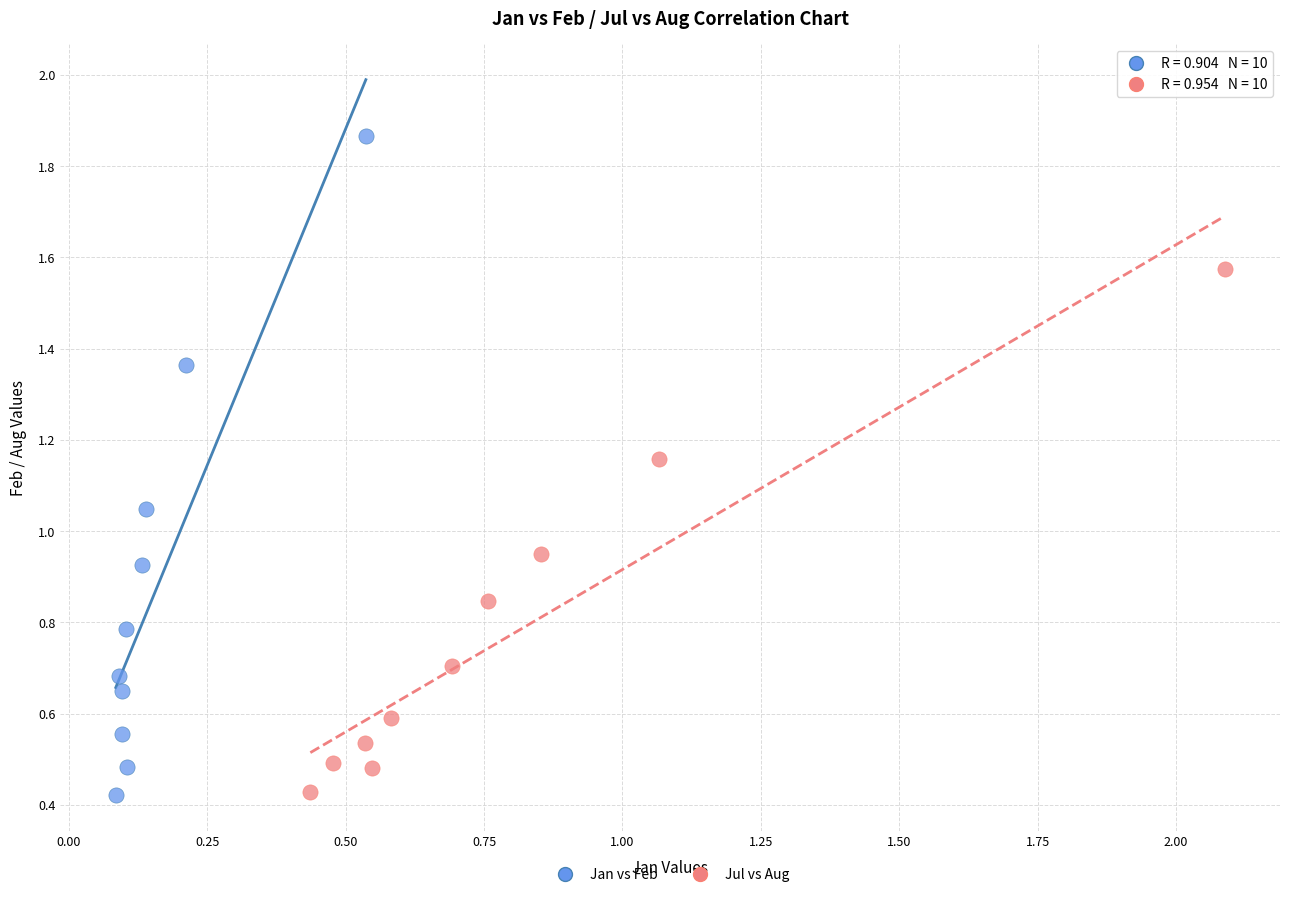

Which series has the largest Y range (max minus min)?

Jan vs Feb